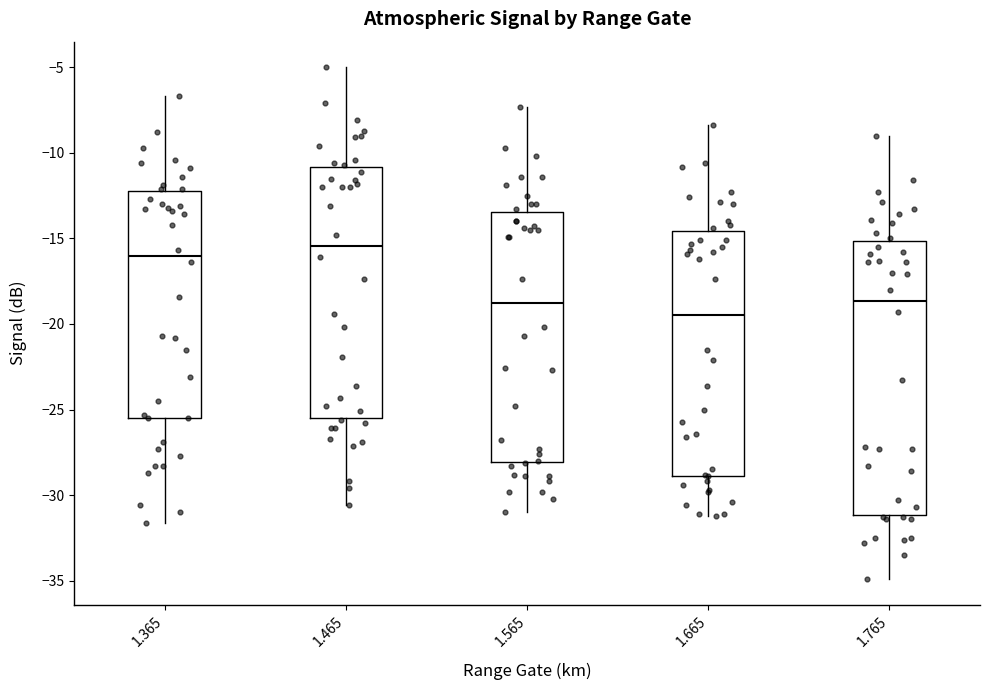

Reading left to right, read every box against the y-axis: the position of its median line, the range the box covers, and the ends of its whiskers. The values are not printed on the chart, so give them approximately, as read against the axis.

1.365: median -16.0, box -25.5 to -12.0, whiskers -31.5 to -6.5
1.465: median -15.5, box -25.5 to -11.0, whiskers -30.5 to -5.0
1.565: median -19.0, box -28.0 to -13.5, whiskers -31.0 to -7.5
1.665: median -19.5, box -29.0 to -14.5, whiskers -31.0 to -8.5
1.765: median -18.5, box -31.0 to -15.0, whiskers -35.0 to -9.0